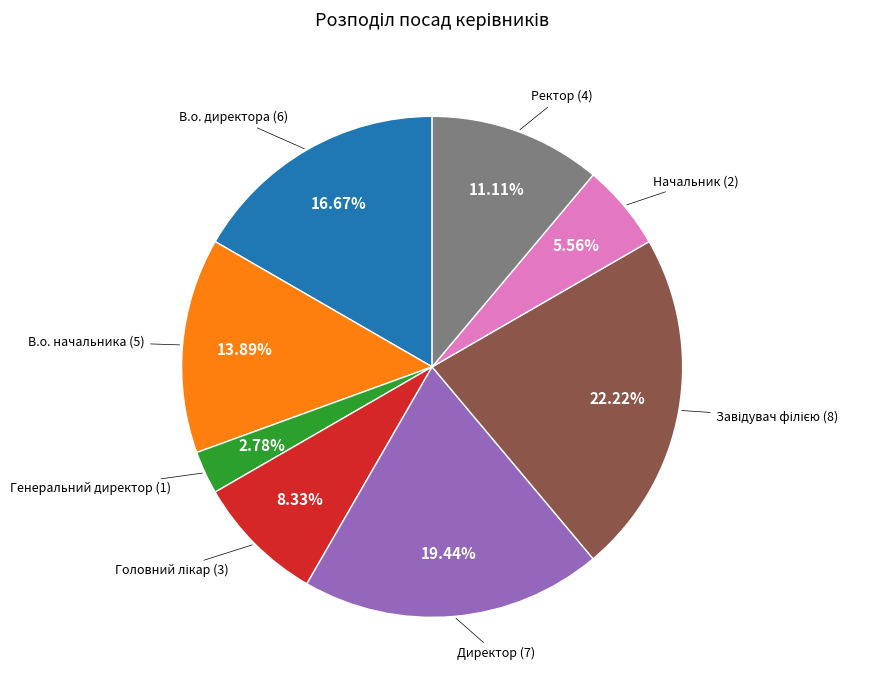

Is there a majority slice in this chart?

No